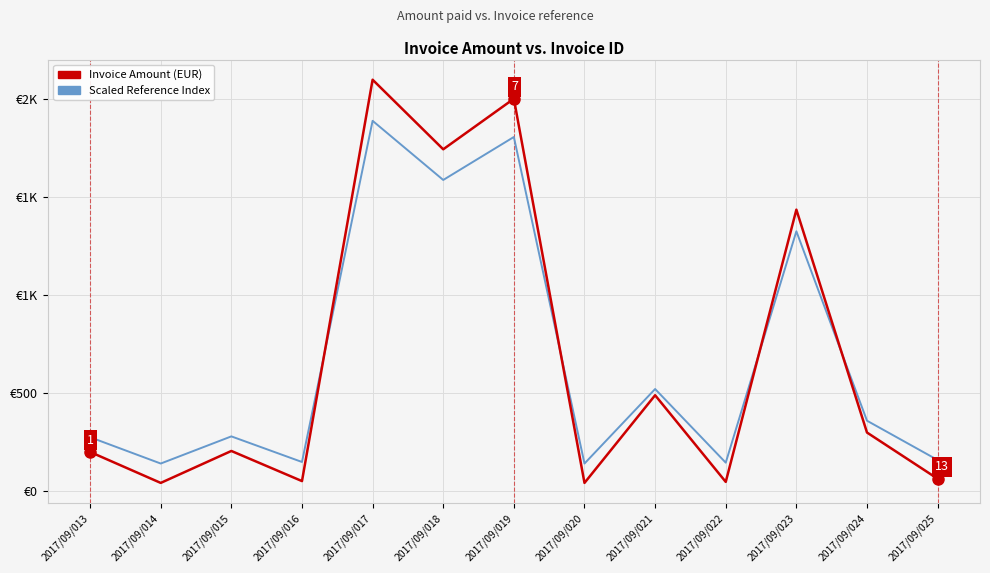

What is the difference between the second highest and second lowest values in the Scaled Reference Index series?

1666.0